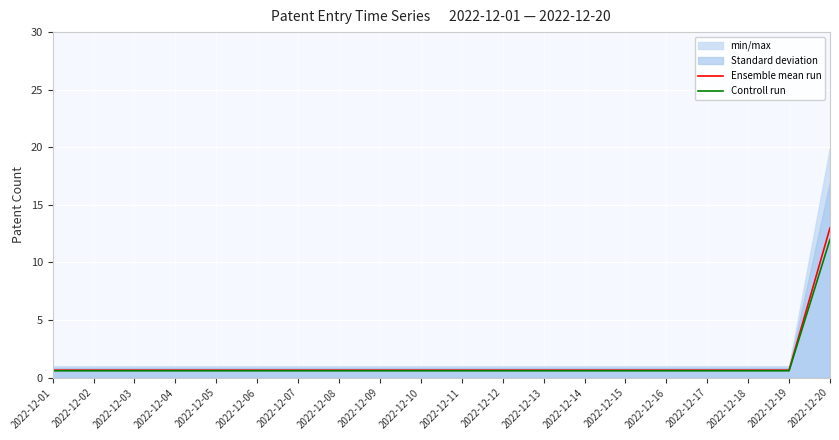

At which label is Controll run closest to 6?

2022-12-01